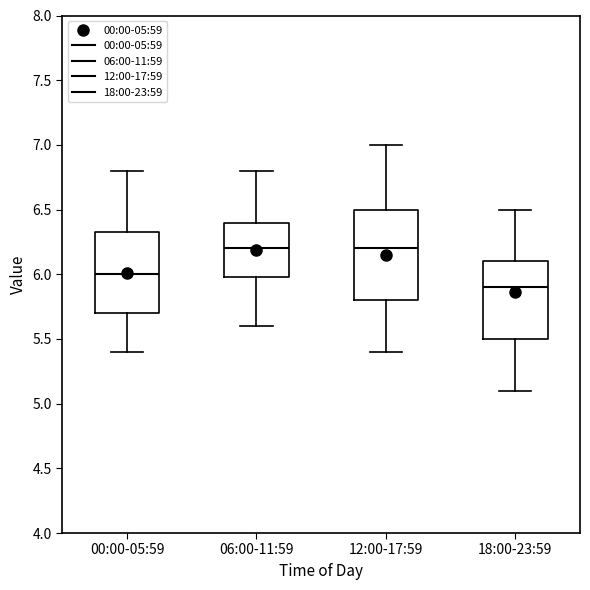

Which box's median line is the lowest?

18:00-23:59